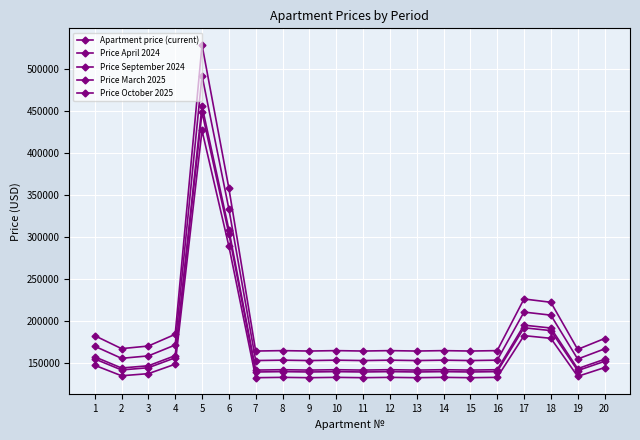

Rank the categories by Price October 2025 value from lowest to highest.

7, 9, 11, 13, 15, 8, 10, 12, 14, 16, 19, 2, 3, 20, 1, 4, 18, 17, 6, 5